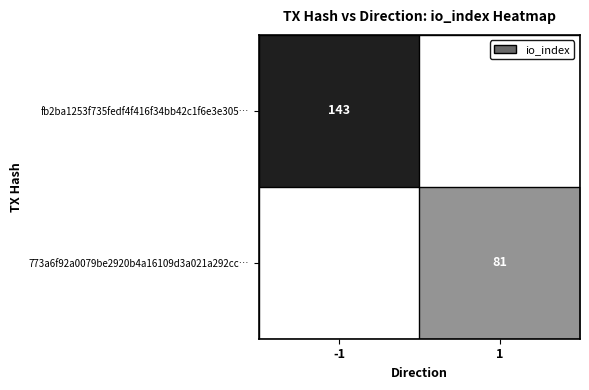

True or false: 773a6f92a0079be2920b4a16109d3a021a292cc… has a value of 81 at 1.

True